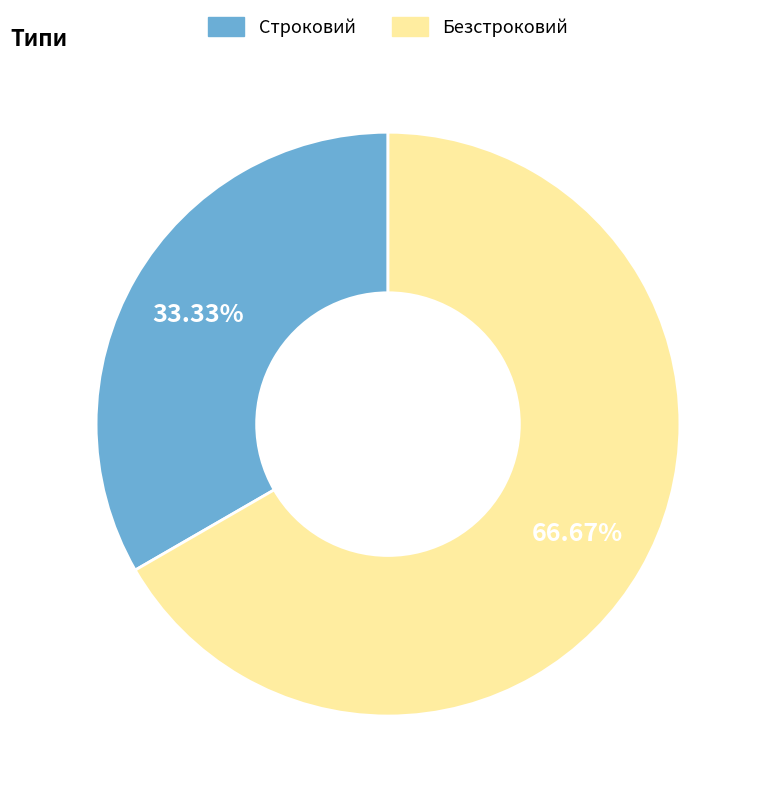

Which slice represents more than half of the pie?

Безстроковий